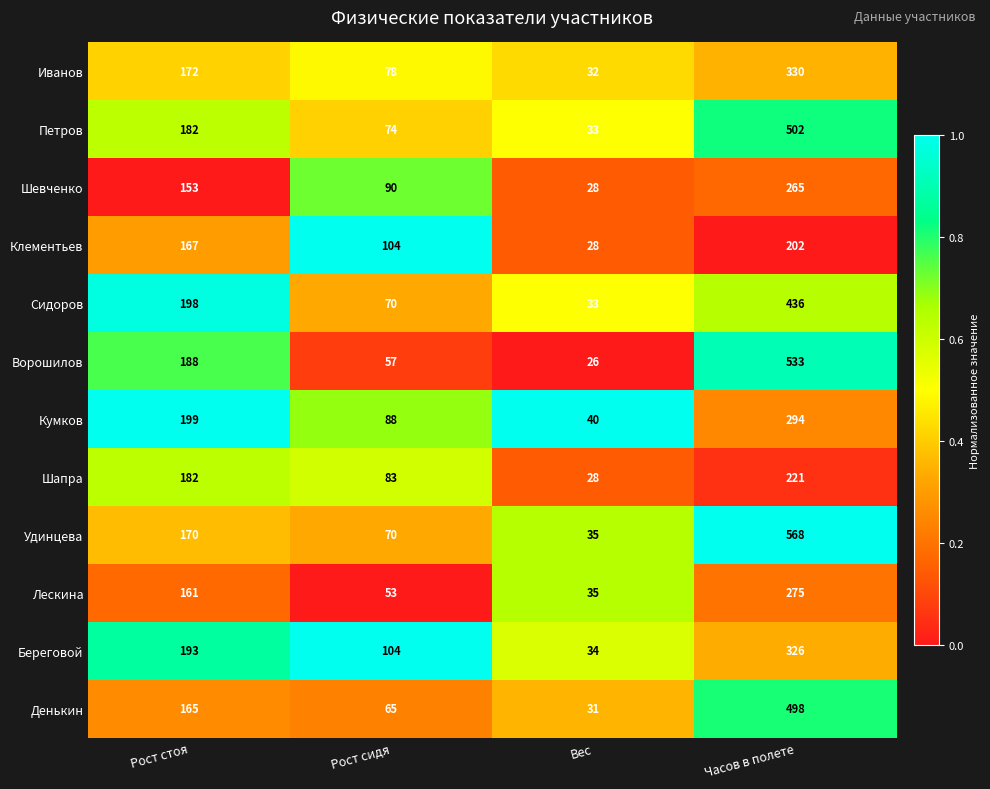

True or false: Шевченко has a value of 153 at Рост стоя.

True